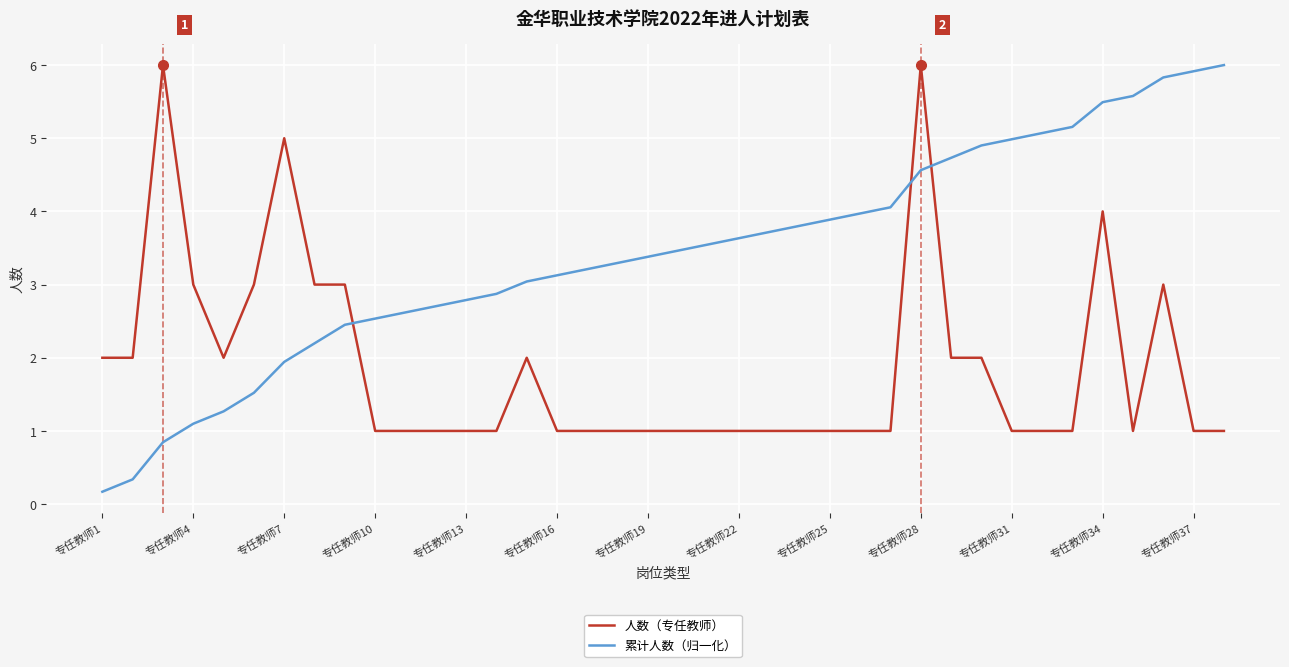

True or false: 人数（专任教师） and 累计人数（归一化） intersect in this chart.

True